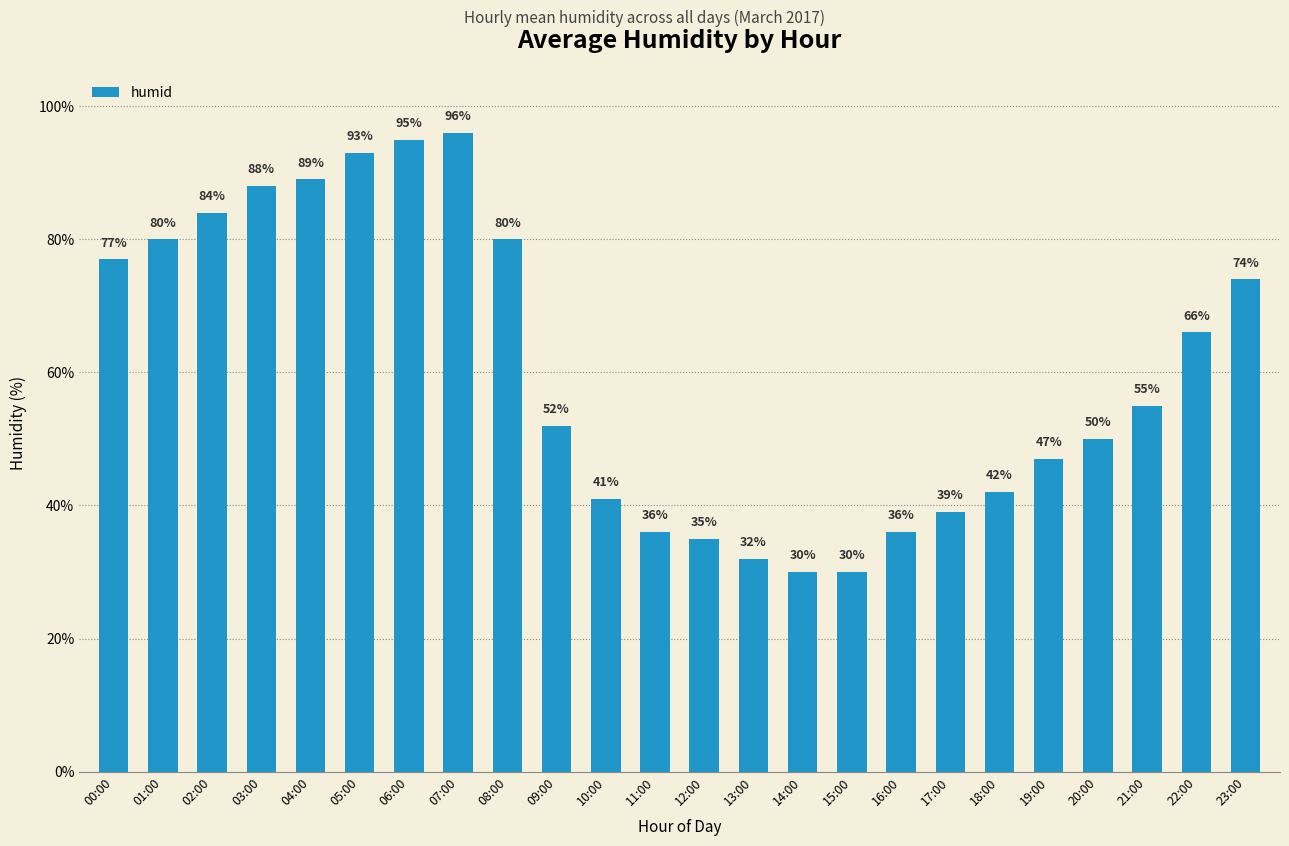

Where is the data nearest to the value 63?

22:00